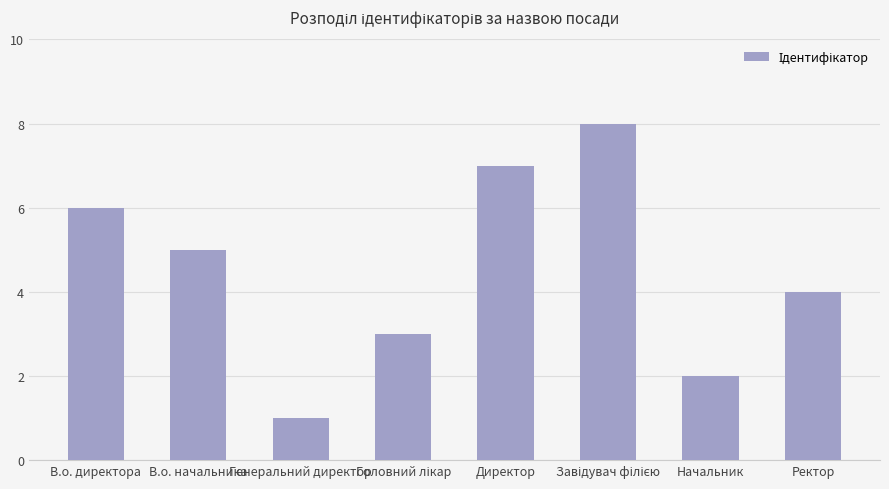

Reading left to right, what are all the values shown in this chart?

6	5	1	3	7	8	2	4